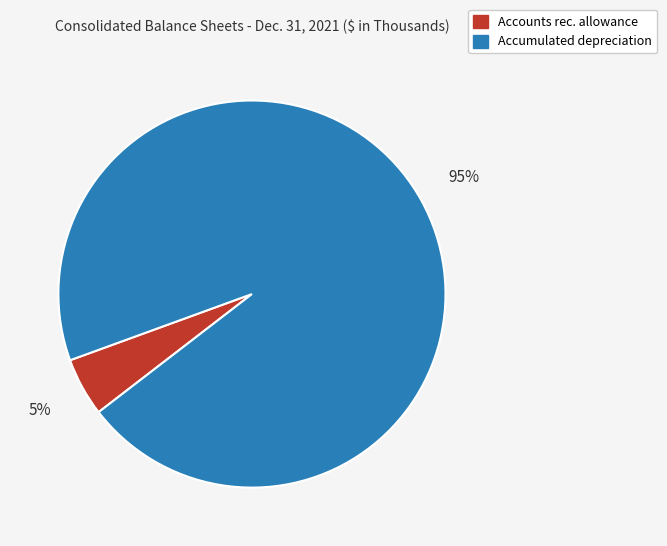

To the nearest percent, what is the average slice percentage?

50%